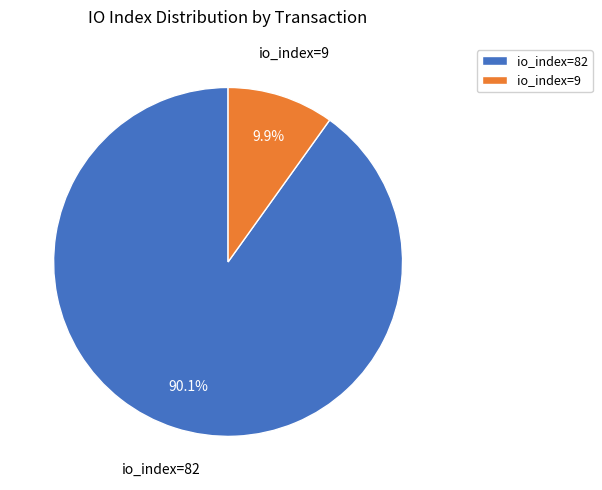

To the nearest percent, what is the average slice percentage?

50%